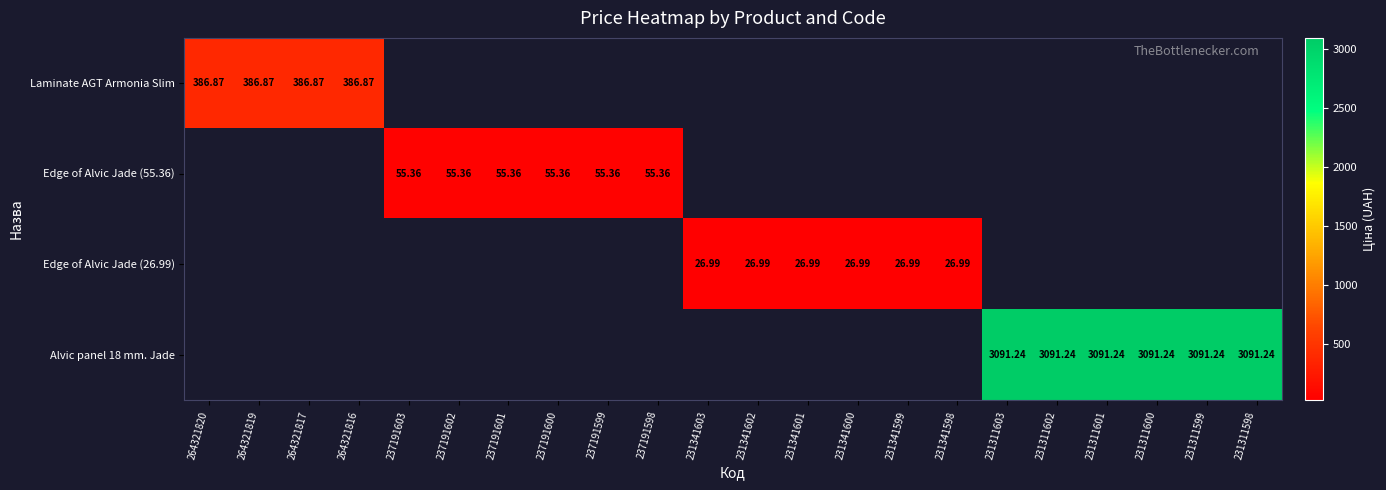

What is the sum of the Edge of Alvic Jade (26.99) values at 231341599 and 231341600?

54.0